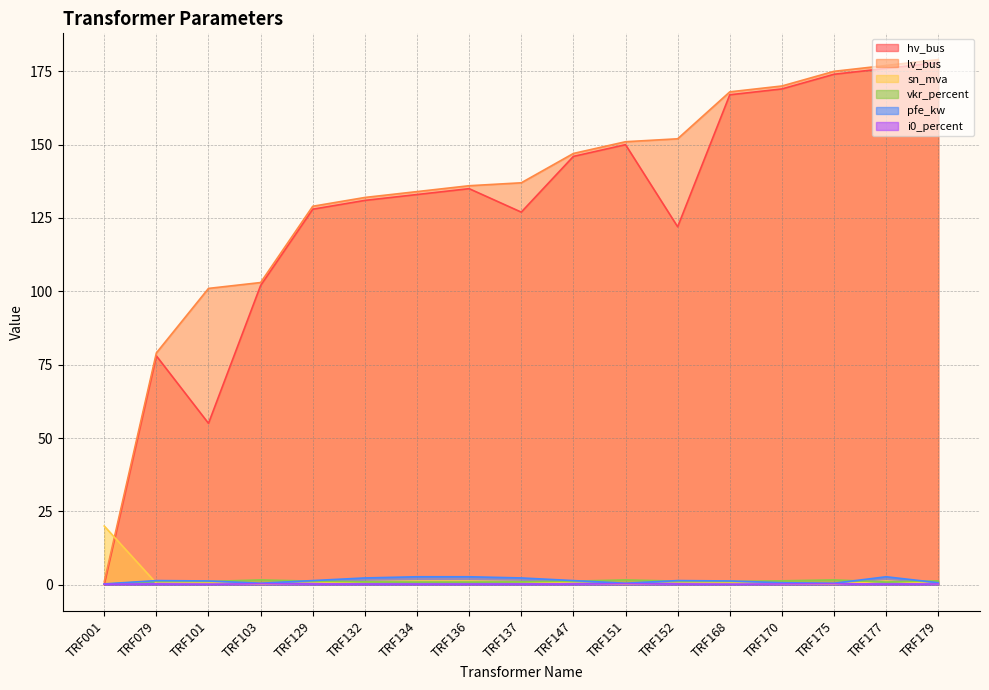

Reading left to right, extract all data points from this chart.

hv_bus: TRF001=0.0	TRF079=78.0	TRF101=55.0	TRF103=102.0	TRF129=128.0	TRF132=131.0	TRF134=133.0	TRF136=135.0	TRF137=127.0	TRF147=146.0	TRF151=150.0	TRF152=122.0	TRF168=167.0	TRF170=169.0	TRF175=174.0	TRF177=176.0	TRF179=178.0
lv_bus: TRF001=1.0	TRF079=79.0	TRF101=101.0	TRF103=103.0	TRF129=129.0	TRF132=132.0	TRF134=134.0	TRF136=136.0	TRF137=137.0	TRF147=147.0	TRF151=151.0	TRF152=152.0	TRF168=168.0	TRF170=170.0	TRF175=175.0	TRF177=177.0	TRF179=179.0
sn_mva: TRF001=20.0	TRF079=0.5	TRF101=0.6	TRF103=0.2	TRF129=0.5	TRF132=1.0	TRF134=1.2	TRF136=1.2	TRF137=1.0	TRF147=0.5	TRF151=0.2	TRF152=0.5	TRF168=0.6	TRF170=0.2	TRF175=0.2	TRF177=1.2	TRF179=0.2
vkr_percent: TRF001=0.1	TRF079=1.2	TRF101=1.1	TRF103=1.6	TRF129=1.2	TRF132=1.0	TRF134=0.9	TRF136=0.9	TRF137=1.0	TRF147=1.2	TRF151=1.6	TRF152=1.2	TRF168=1.1	TRF170=1.3	TRF175=1.6	TRF177=0.9	TRF179=1.3
pfe_kw: TRF001=0.3	TRF079=1.4	TRF101=1.3	TRF103=0.5	TRF129=1.4	TRF132=2.3	TRF134=2.7	TRF136=2.7	TRF137=2.3	TRF147=1.4	TRF151=0.5	TRF152=1.4	TRF168=1.3	TRF170=0.7	TRF175=0.5	TRF177=2.7	TRF179=0.7
i0_percent: TRF001=0.2	TRF079=0.3	TRF101=0.2	TRF103=0.3	TRF129=0.3	TRF132=0.2	TRF134=0.2	TRF136=0.2	TRF137=0.2	TRF147=0.3	TRF151=0.3	TRF152=0.3	TRF168=0.2	TRF170=0.3	TRF175=0.3	TRF177=0.2	TRF179=0.3